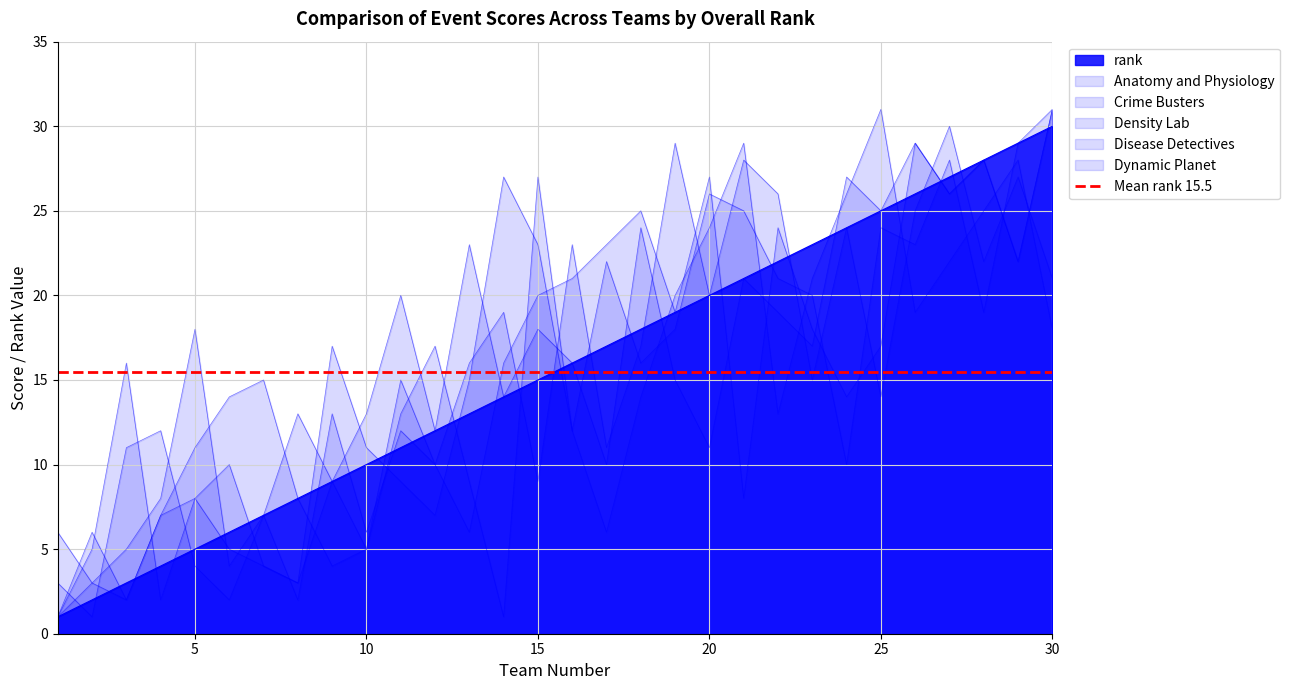

Which series has the widest spread of values?

Anatomy and Physiology